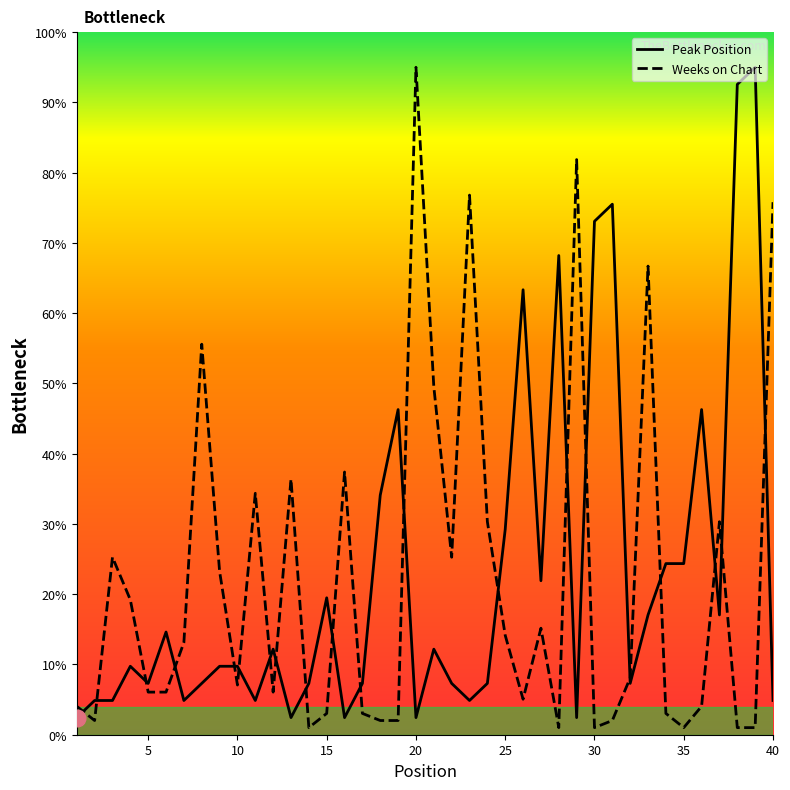

Reading left to right, list all the values displayed in this chart.

Peak Position: 1=2.4	2=4.9	3=4.9	4=9.7	5=7.3	6=14.6	7=4.9	8=7.3	9=9.7	10=9.7	11=4.9	12=12.2	13=2.4	14=7.3	15=19.5	16=2.4	17=7.3	18=34.1	19=46.3	20=2.4	21=12.2	22=7.3	23=4.9	24=7.3	25=29.2	26=63.3	27=21.9	28=68.2	29=2.4	30=73.1	31=75.5	32=7.3	33=17.1	34=24.4	35=24.4	36=46.3	37=17.1	38=92.6	39=95.0	40=4.9
Weeks on Chart: 1=4.0	2=2.0	3=25.3	4=19.2	5=6.1	6=6.1	7=13.1	8=55.6	9=23.2	10=7.1	11=34.4	12=6.1	13=36.4	14=1.0	15=3.0	16=37.4	17=3.0	18=2.0	19=2.0	20=95.0	21=49.5	22=25.3	23=76.8	24=30.3	25=14.1	26=5.1	27=15.2	28=1.0	29=81.9	30=1.0	31=2.0	32=8.1	33=66.7	34=3.0	35=1.0	36=4.0	37=30.3	38=1.0	39=1.0	40=75.8